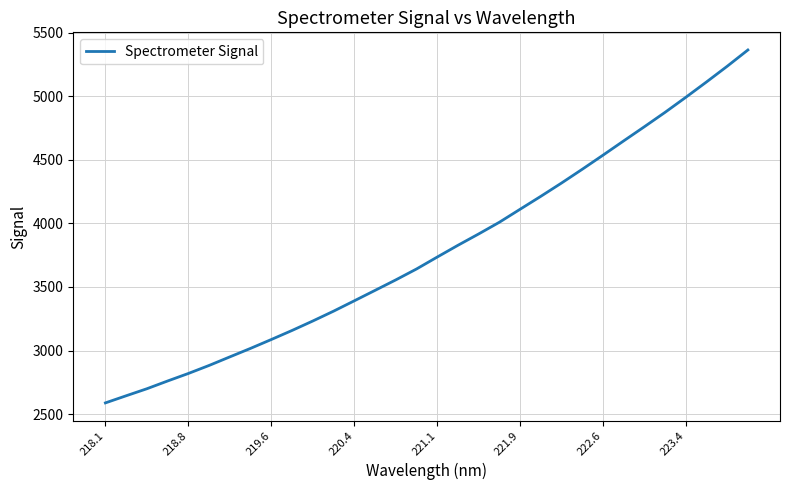

What is the greatest value displayed?

5363.1